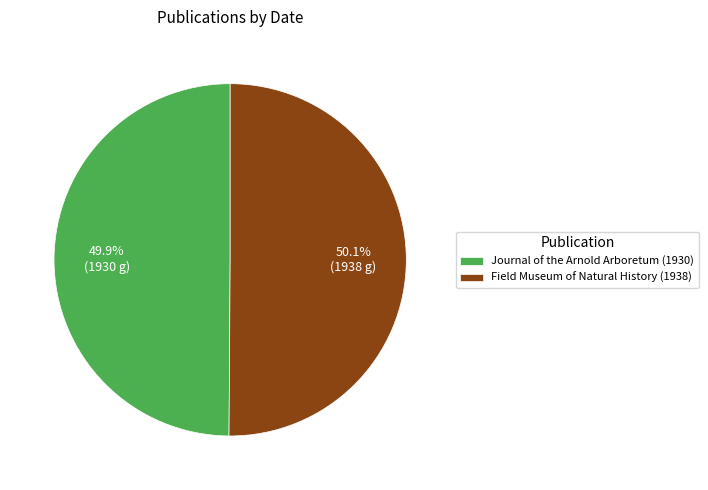

Count the number of slices in the pie.

2